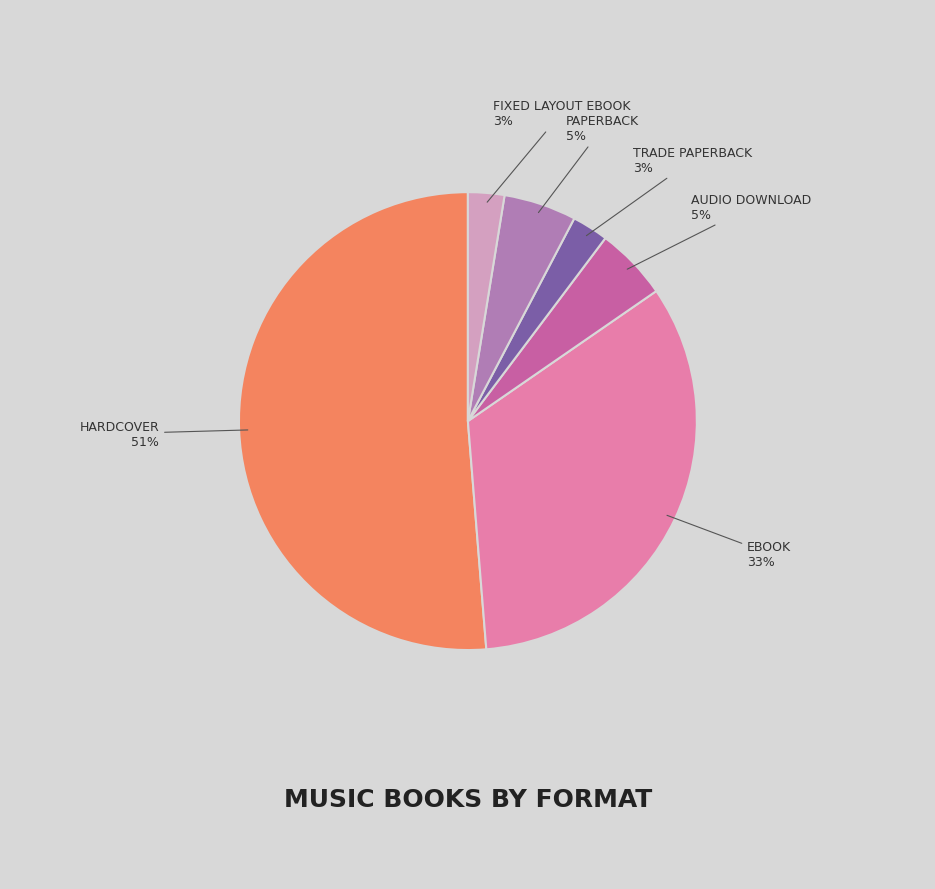

To the nearest percent, what is the average slice percentage?

17%